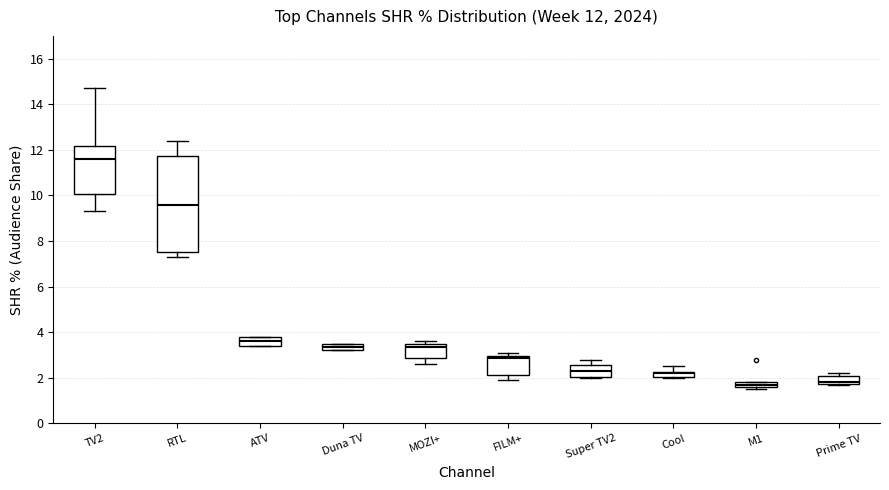

Which box is the tallest, from its lower edge to its upper edge?

RTL